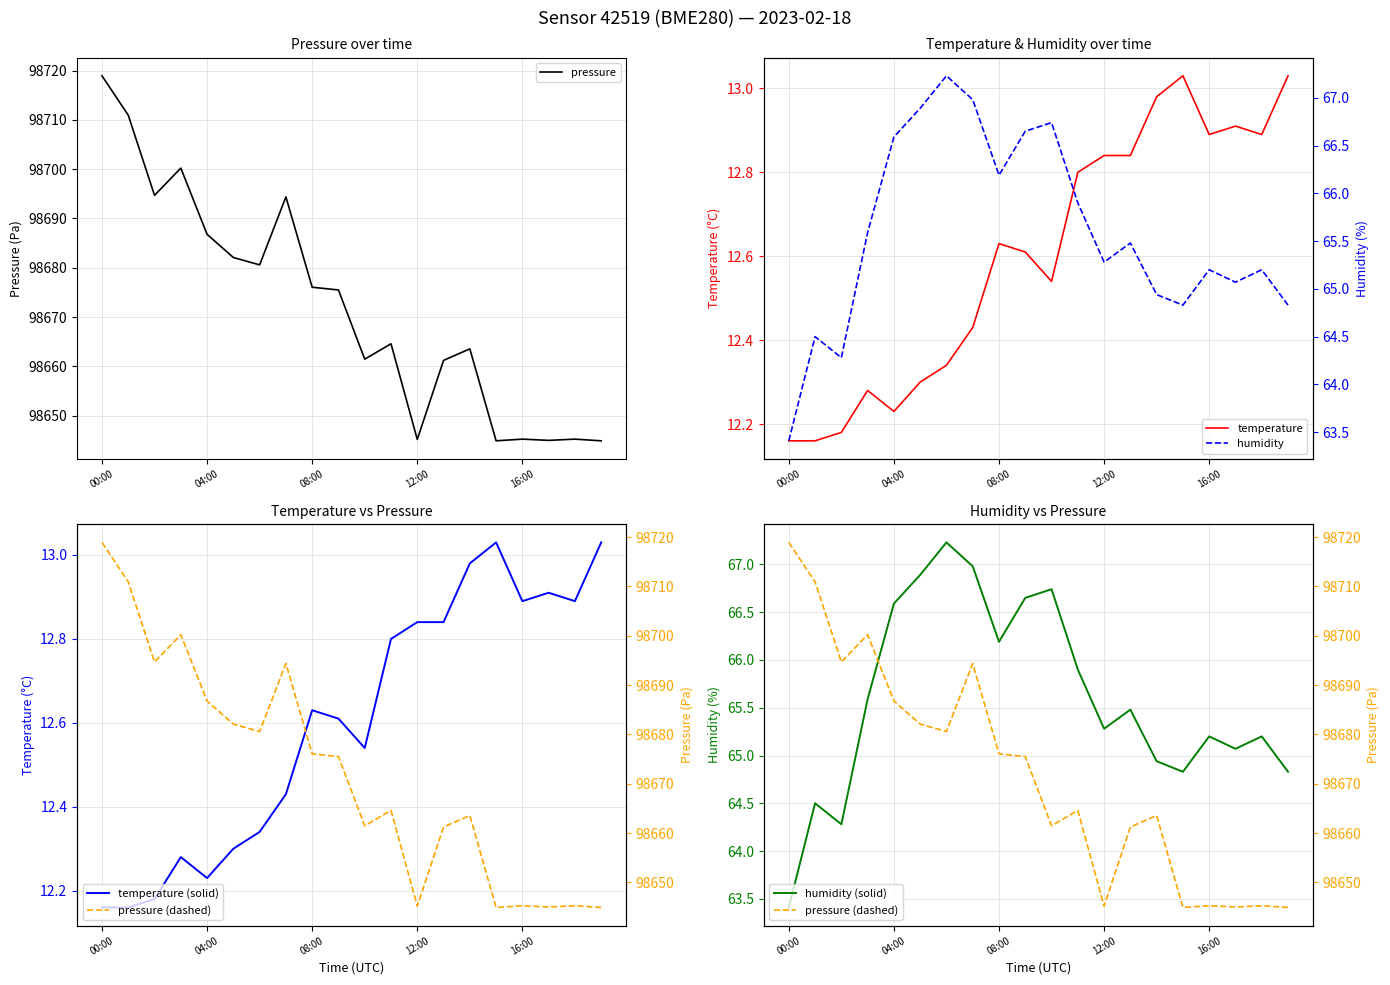

What position from the left is 9?

10